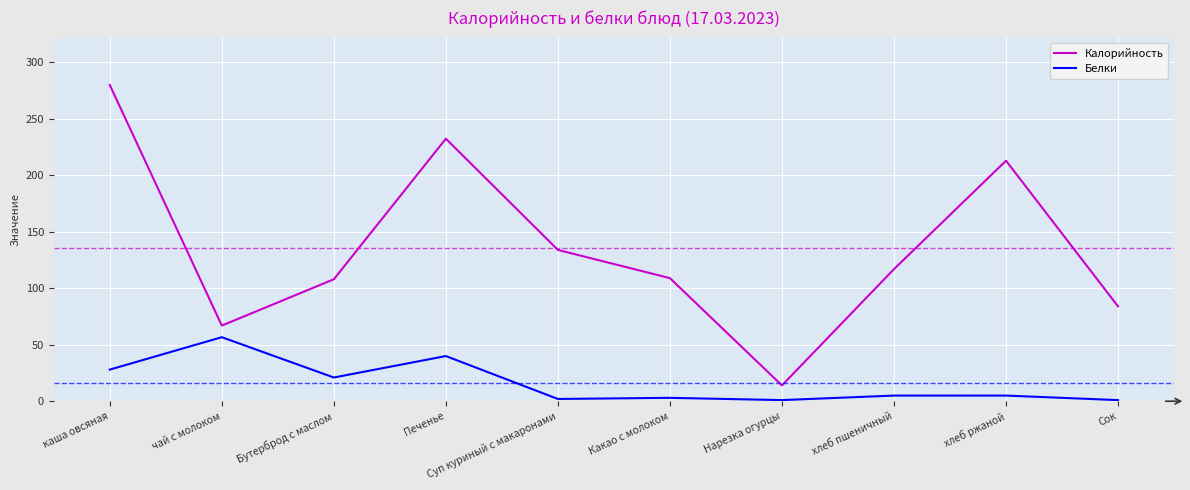

What is the total value across all series at Нарезка огурцы?

15.0